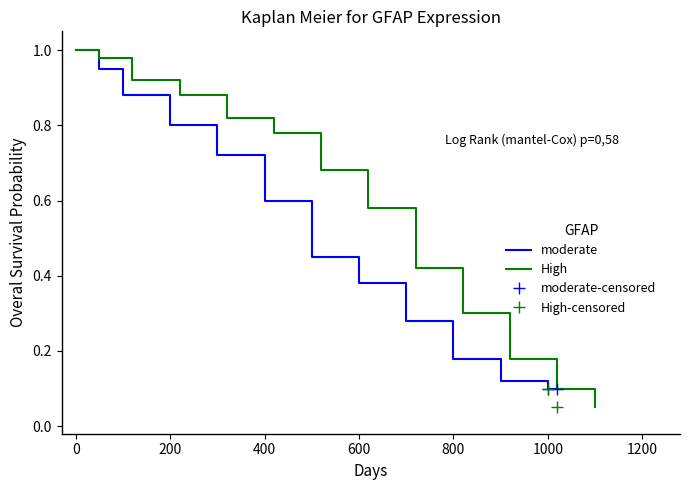

True or false: moderate and High intersect in this chart.

False